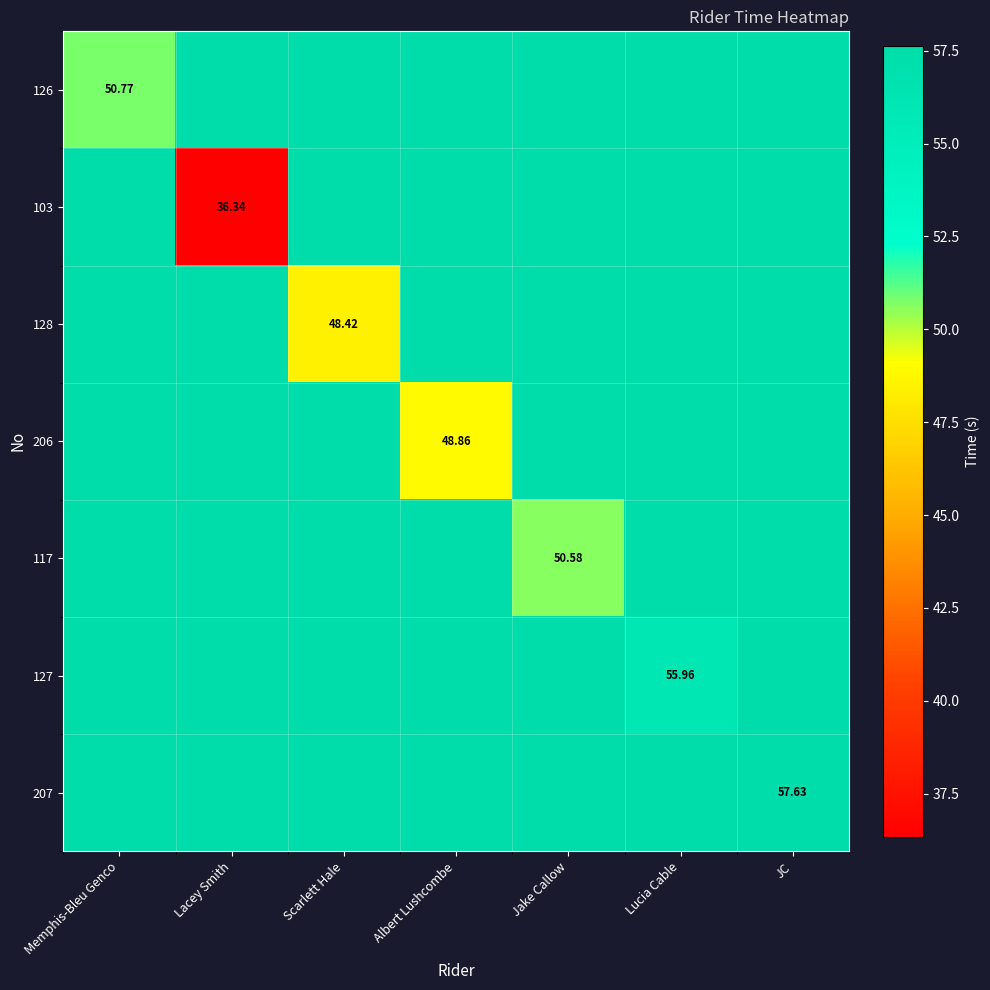

The 206 series shows 88.1 at Lacey Smith. True or false?

False